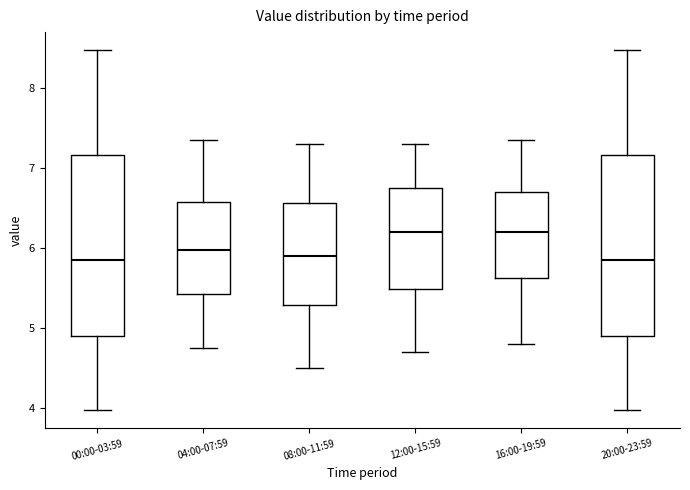

Reading left to right, read every box against the y-axis: the position of its median line, the range the box covers, and the ends of its whiskers. The values are not printed on the chart, so give them approximately, as read against the axis.

00:00-03:59: median 5.9, box 4.9 to 7.2, whiskers 4.0 to 8.5
04:00-07:59: median 6.0, box 5.4 to 6.6, whiskers 4.8 to 7.4
08:00-11:59: median 5.9, box 5.3 to 6.6, whiskers 4.5 to 7.3
12:00-15:59: median 6.2, box 5.5 to 6.8, whiskers 4.7 to 7.3
16:00-19:59: median 6.2, box 5.6 to 6.7, whiskers 4.8 to 7.4
20:00-23:59: median 5.9, box 4.9 to 7.2, whiskers 4.0 to 8.5